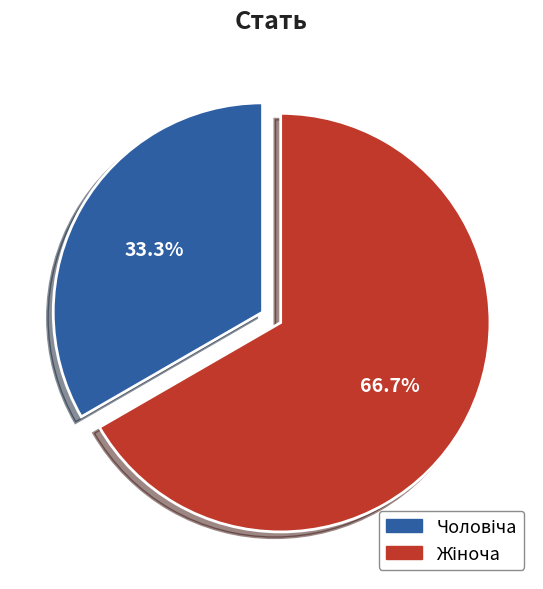

Does any single category account for the majority?

Yes